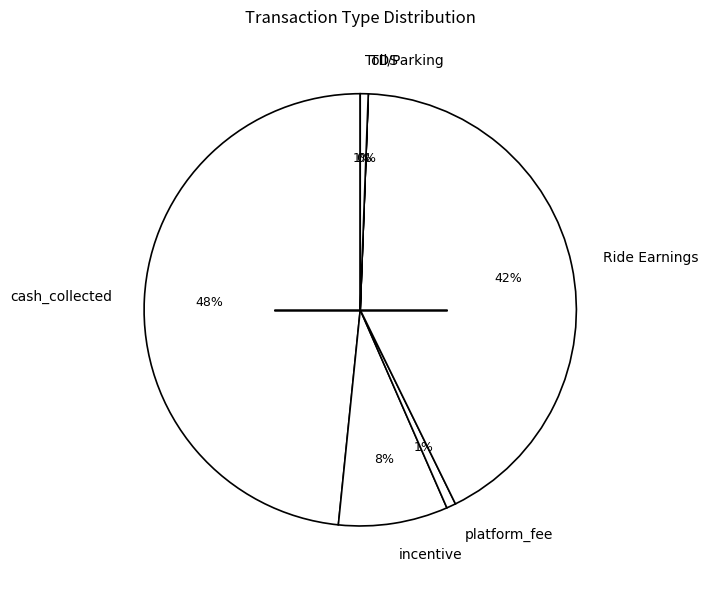

True or false: incentive accounts for 8% of the total.

True